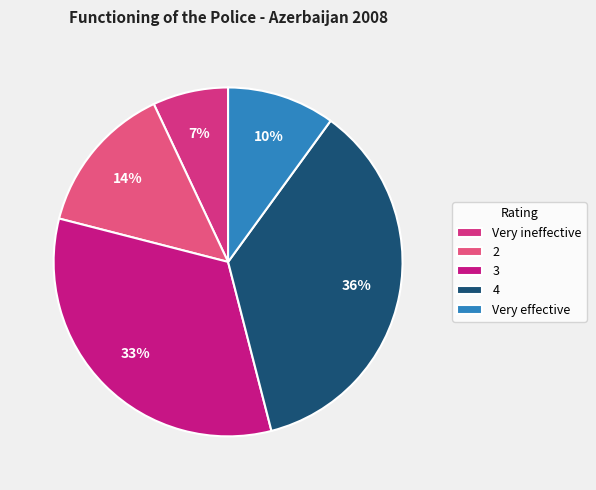

Rank the categories by value from highest to lowest.

4, 3, 2, Very effective, Very ineffective